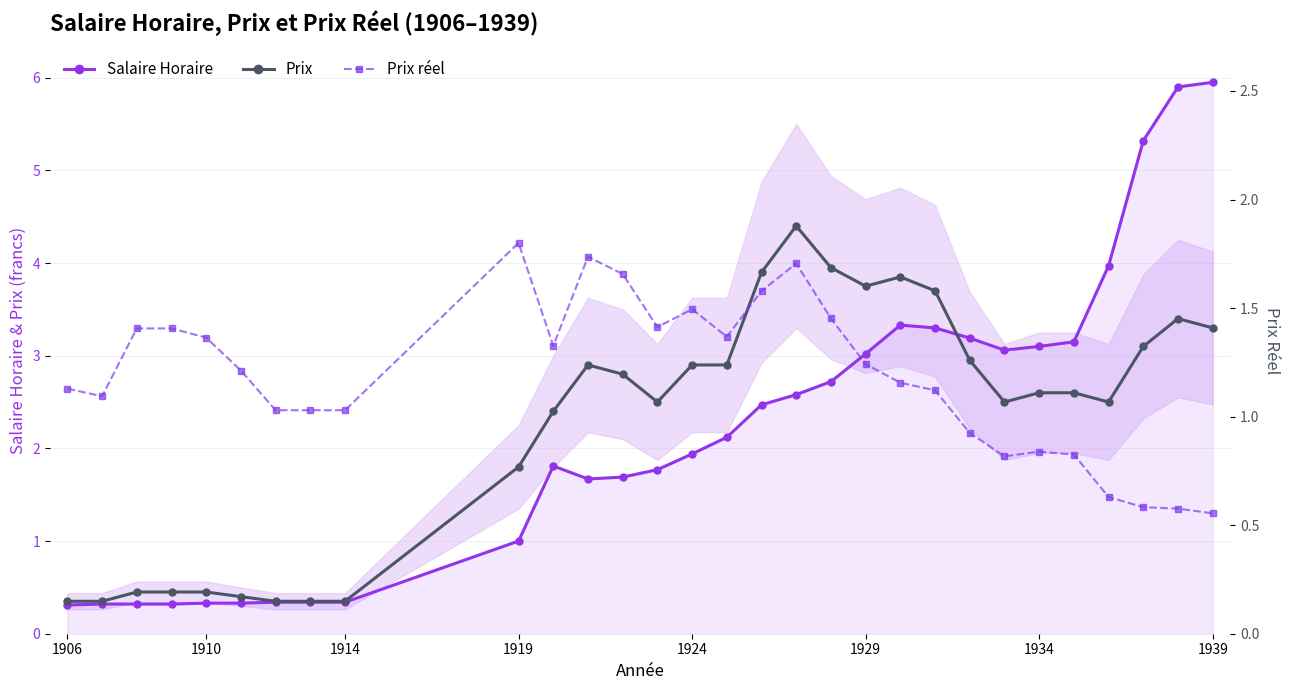

Is it true that Prix equals 6.2 at 1929?

False